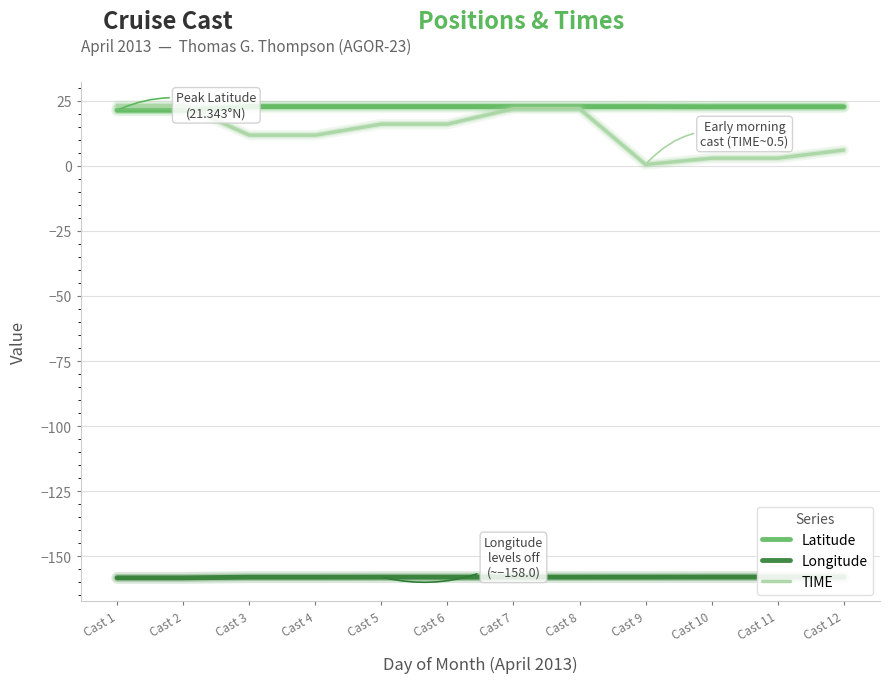

The Latitude series shows 22.7 at Cast 12. True or false?

True